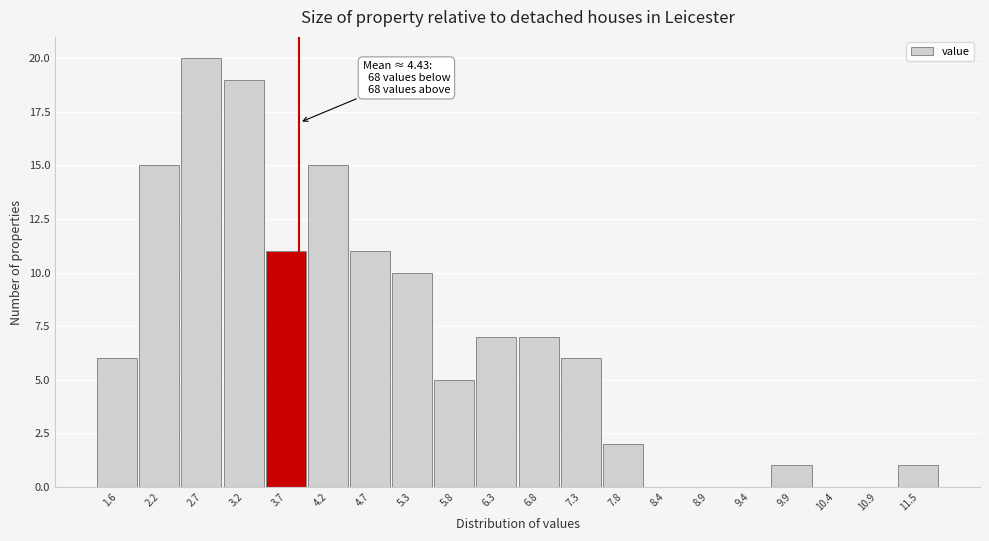

Reading left to right, what are all the values shown in this chart?

1.6=6	2.2=15	2.7=20	3.2=19	3.7=11	4.2=15	4.7=11	5.3=10	5.8=5	6.3=7	6.8=7	7.3=6	7.8=2	8.4=0	8.9=0	9.4=0	9.9=1	10.4=0	10.9=0	11.5=1